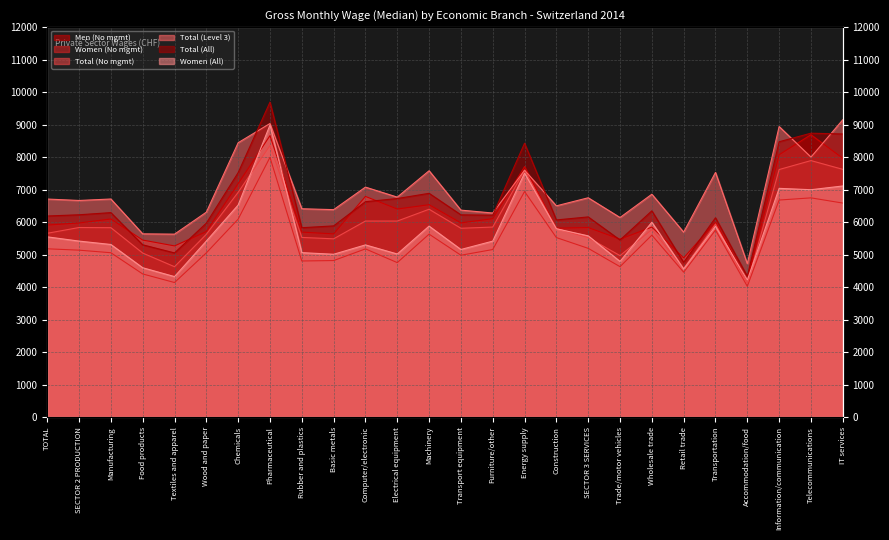

How many data points in Total (Level 3) are above 6712?

12